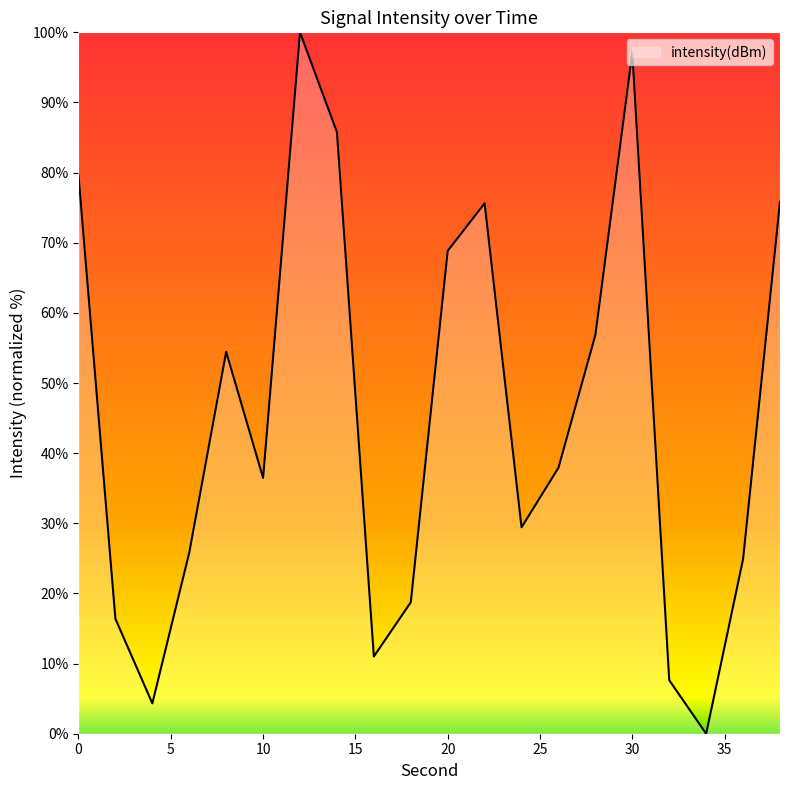

What is the value of the 17th point from the left?

7.6